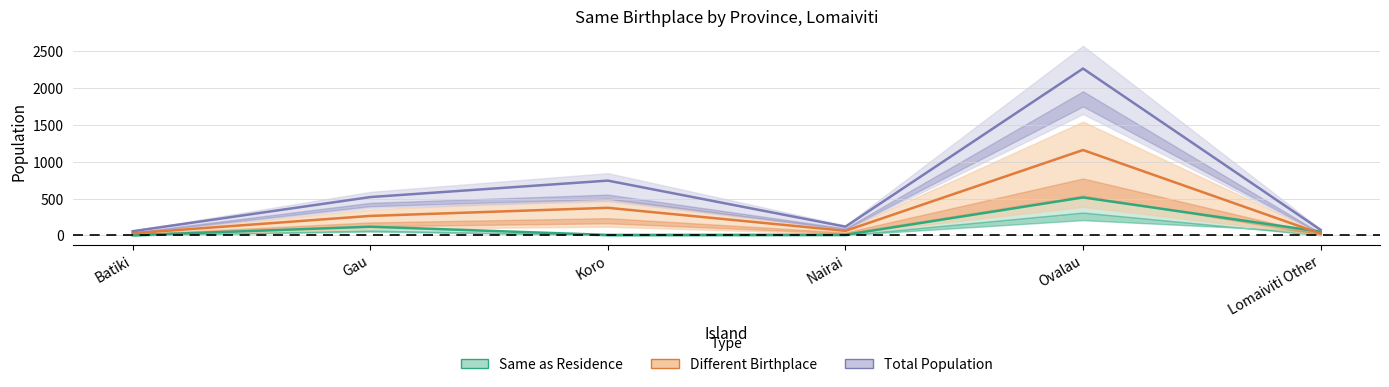

Is it true that Different Birthplace equals 263.6 at Gau?

True